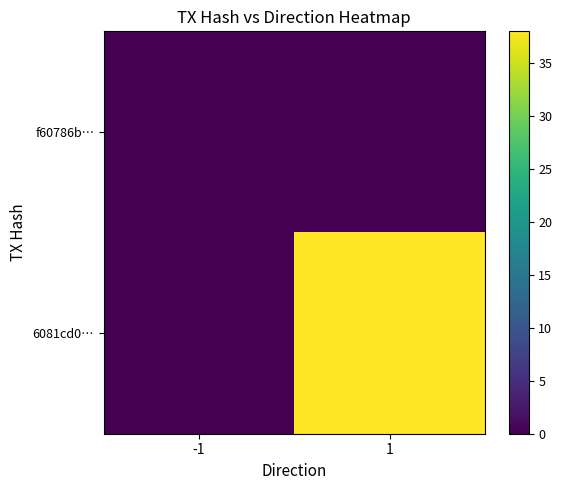

At which category does the chart reach its minimum across all series?

-1